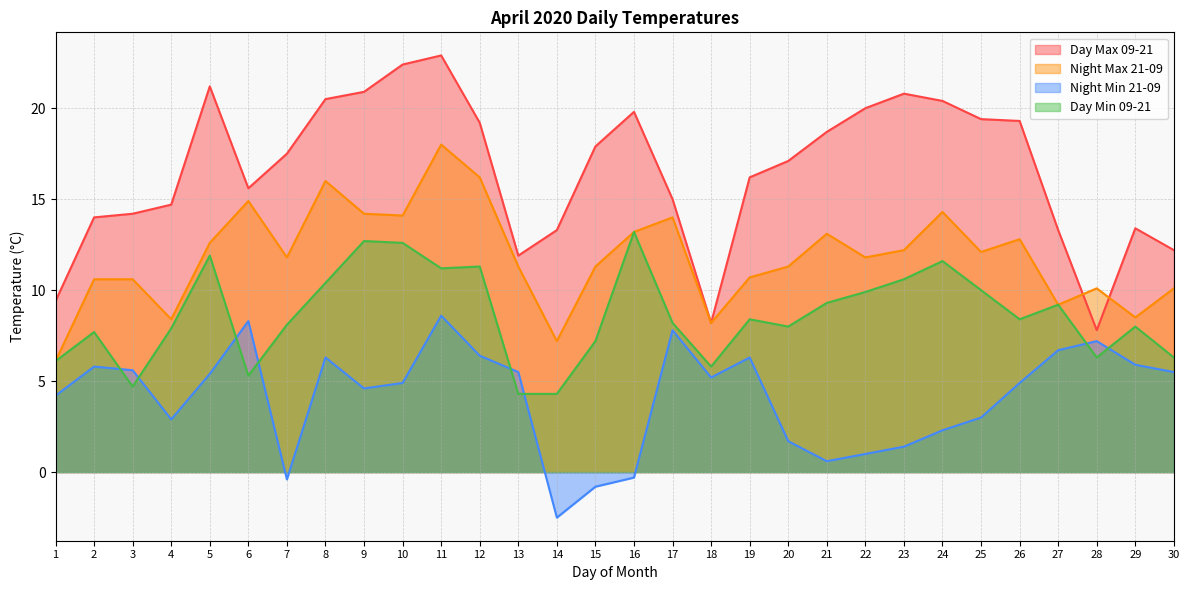

Is it true that Night Max 21-09 equals 5.9 at 2?

False